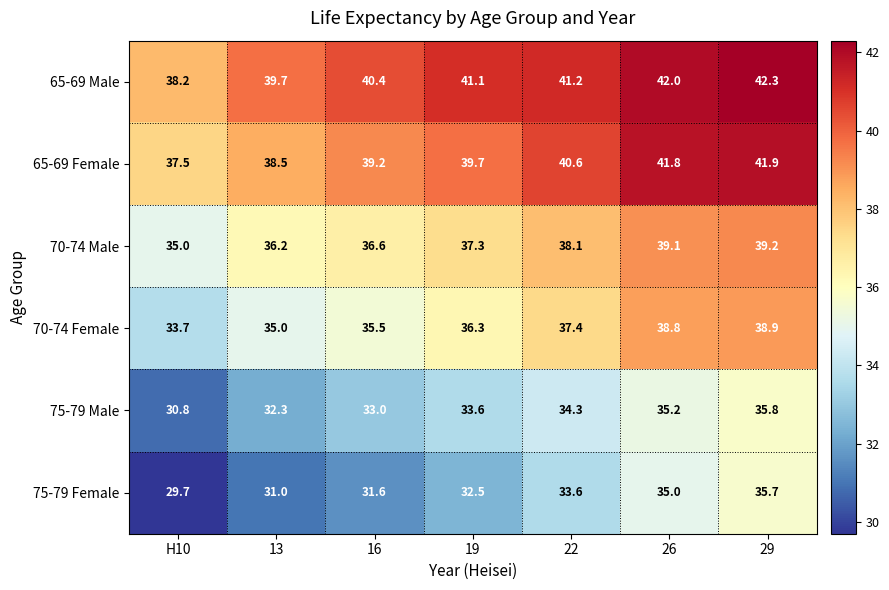

At which label does 70-74 Female first exceed 36?

19